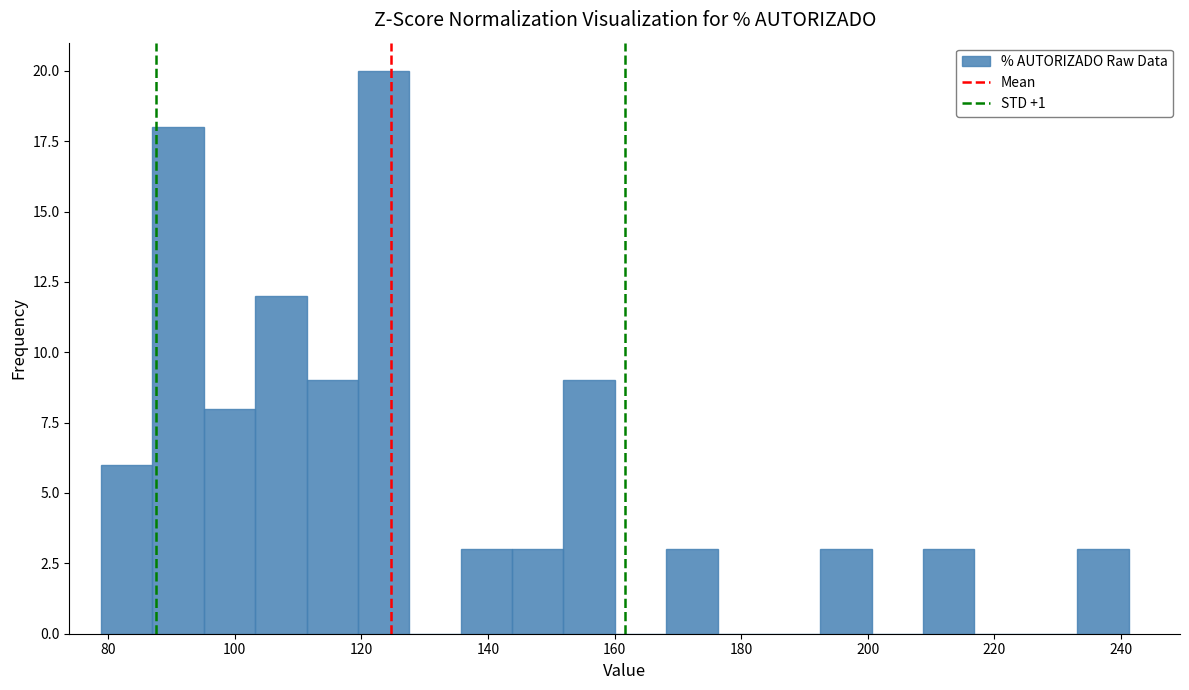

What is the height of the bar covering 168 to 176 on the x-axis? Neither the bar edges nor the heights are printed on the chart, so give them approximately, as read against the axes.

3